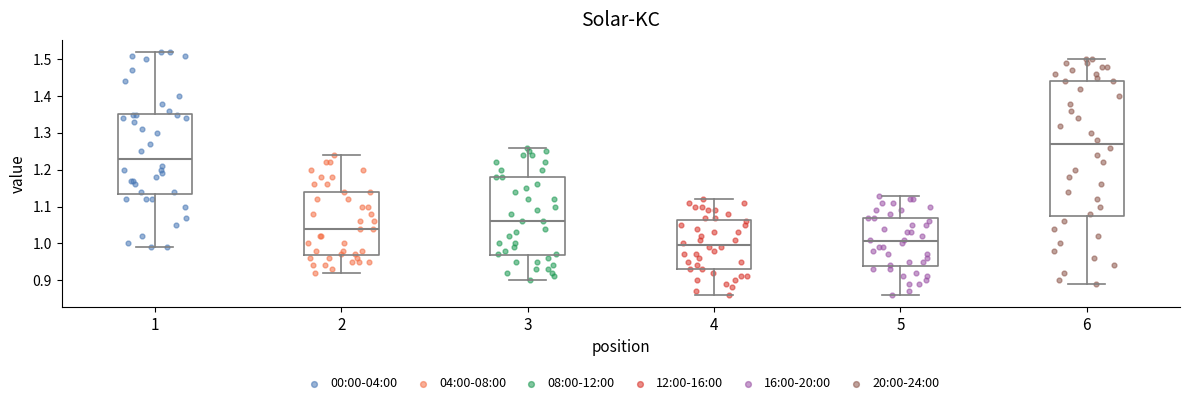

Reading left to right, read every box against the y-axis: the position of its median line, the range the box covers, and the ends of its whiskers. The values are not printed on the chart, so give them approximately, as read against the axis.

1: median 1.23, box 1.14 to 1.35, whiskers 0.99 to 1.52
2: median 1.04, box 0.97 to 1.14, whiskers 0.92 to 1.24
3: median 1.06, box 0.97 to 1.18, whiskers 0.90 to 1.26
4: median 1.00, box 0.93 to 1.06, whiskers 0.86 to 1.12
5: median 1.01, box 0.94 to 1.07, whiskers 0.86 to 1.13
6: median 1.27, box 1.08 to 1.44, whiskers 0.89 to 1.50